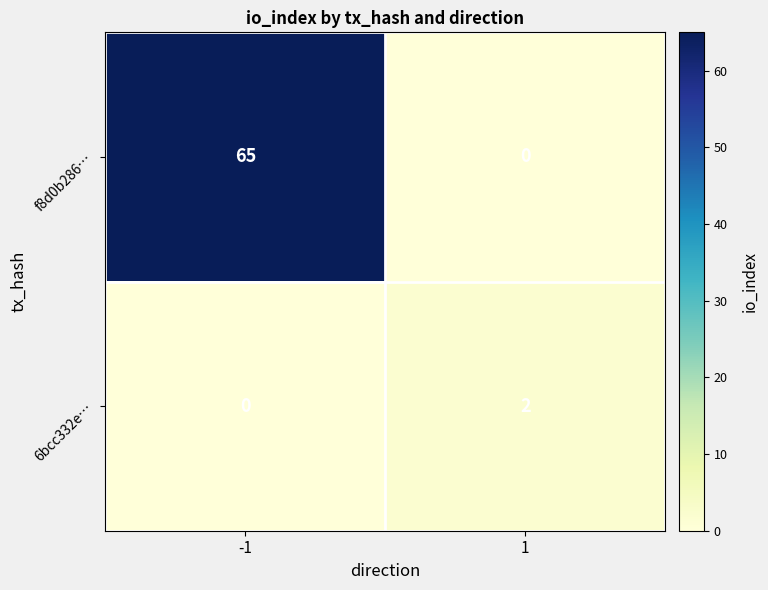

Rank the series by their maximum value, from highest to lowest.

f8d0b286…, 6bcc332e…